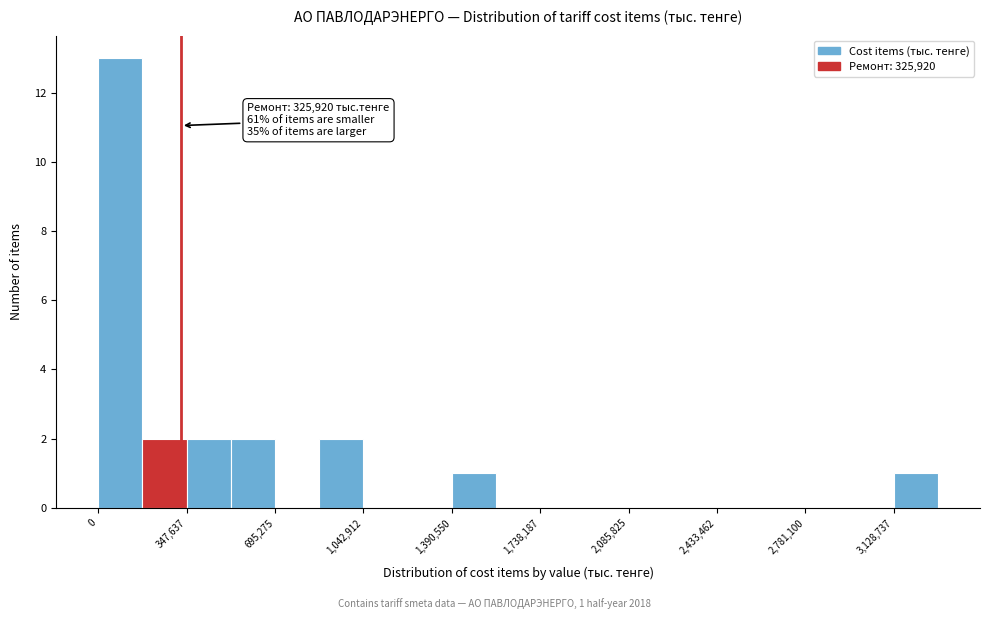

Read against the x-axis, roughly where is the centre of the tallest bar?

100000